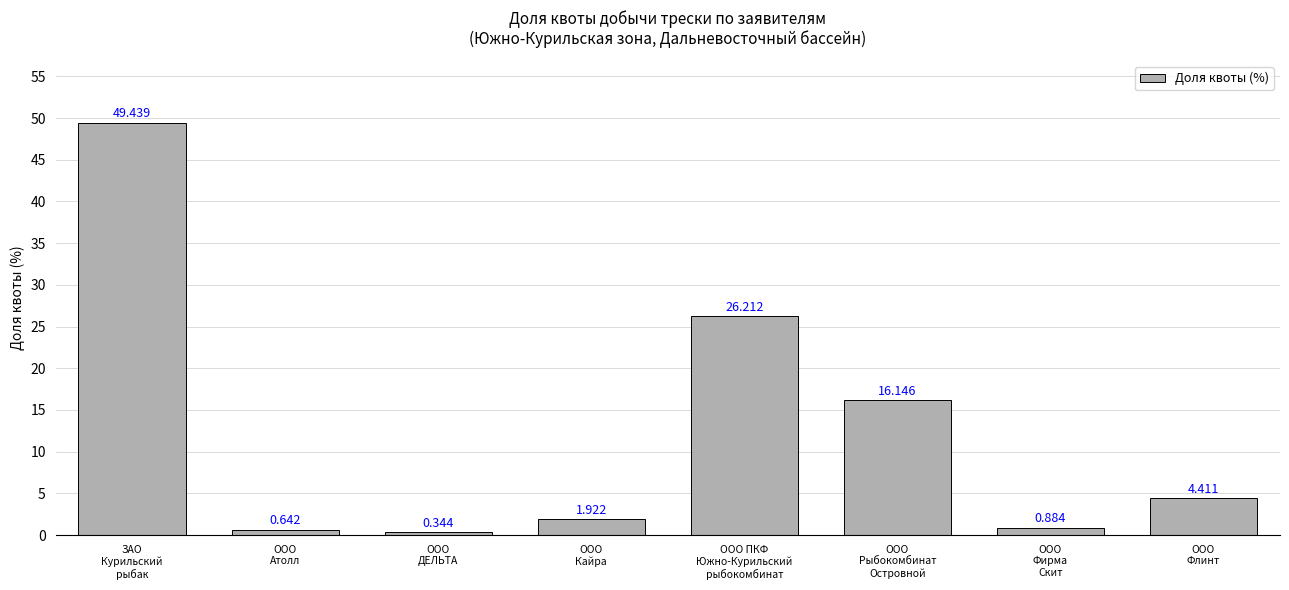

What is the sum of the values at ООО
Флинт and ООО
ДЕЛЬТА?

4.8